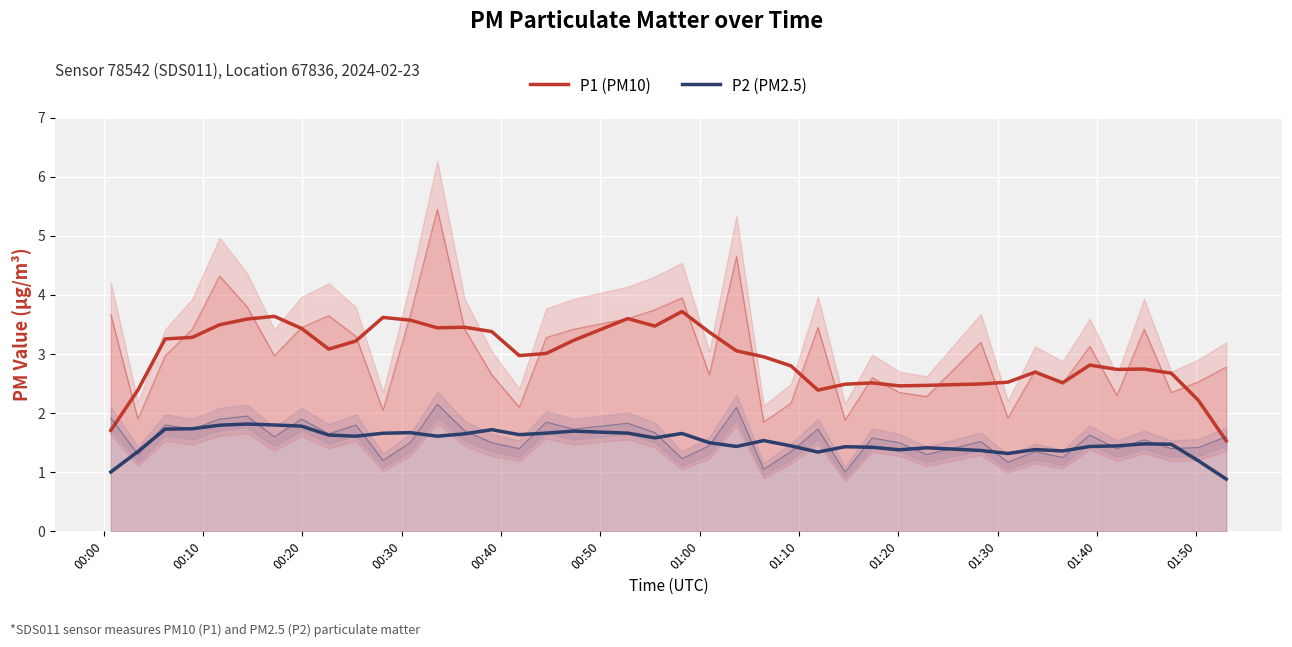

Reading left to right, what are all the values shown in this chart?

P1 (PM10): 1.7	2.4	3.3	3.3	3.5	3.6	3.6	3.4	3.1	3.2	3.6	3.6	3.4	3.5	3.4	3.0	3.0	3.2	3.6	3.5	3.7	3.4	3.1	3.0	2.8	2.4	2.5	2.5	2.5	2.5	2.5	2.5	2.7	2.5	2.8	2.7	2.7	2.7	2.2	1.5
P2 (PM2.5): 1.0	1.4	1.7	1.7	1.8	1.8	1.8	1.8	1.6	1.6	1.7	1.7	1.6	1.7	1.7	1.6	1.7	1.7	1.7	1.6	1.7	1.5	1.4	1.5	1.4	1.3	1.4	1.4	1.4	1.4	1.4	1.3	1.4	1.4	1.4	1.4	1.5	1.5	1.2	0.9